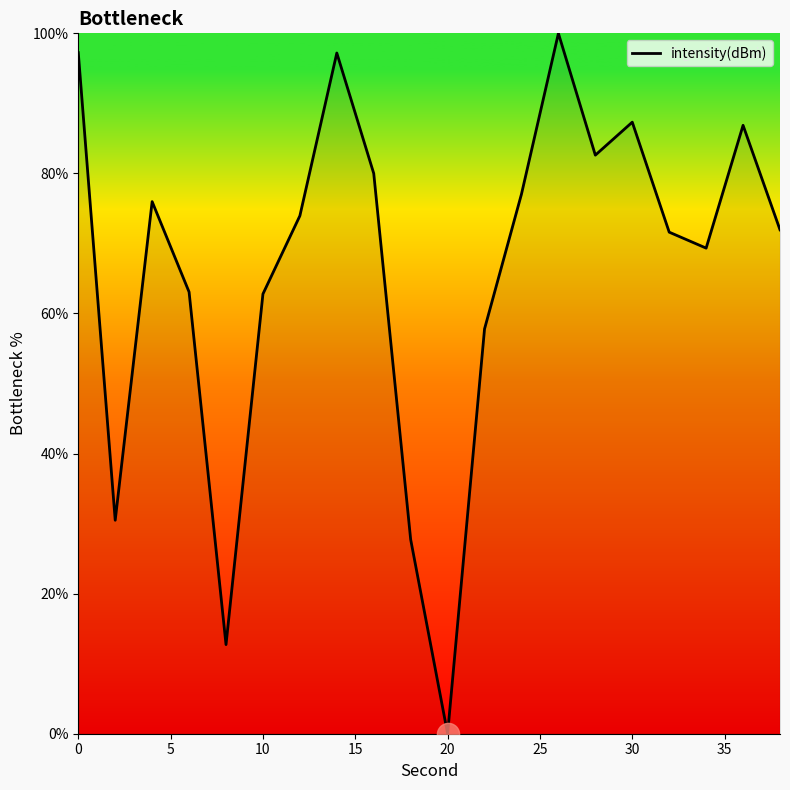

What is the maximum value shown in the chart?

100.0